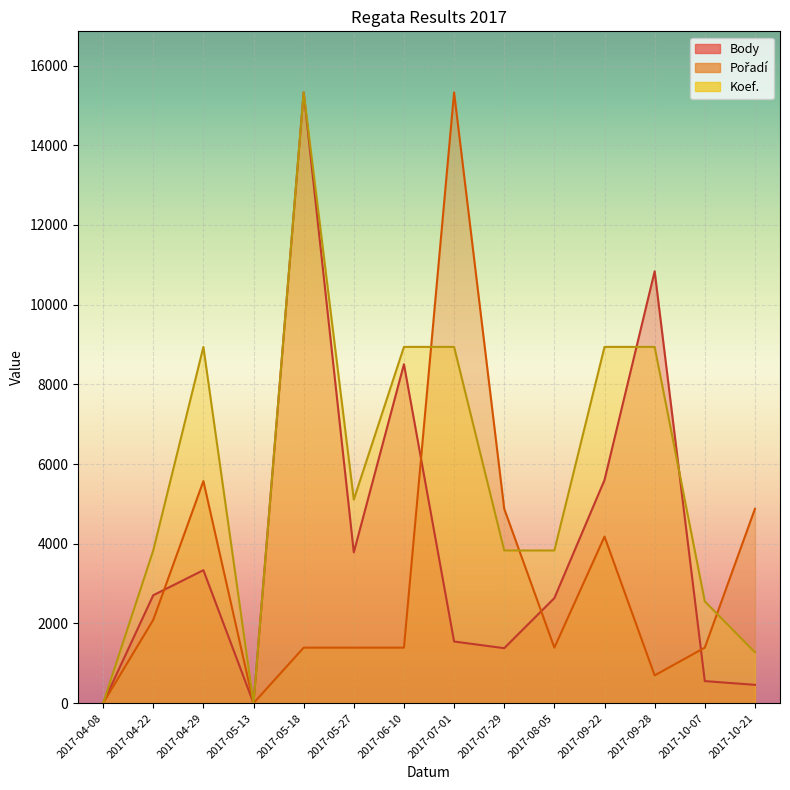

The Body series shows 0.0 at 2017-04-08. True or false?

True